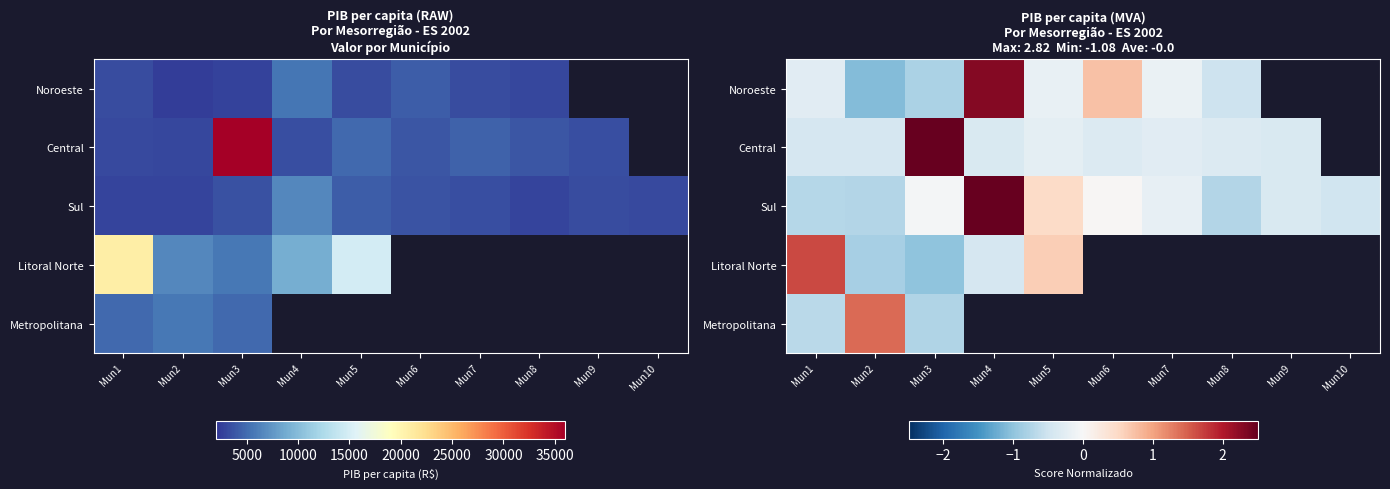

At how many categories does at least one series exceed 0?

6